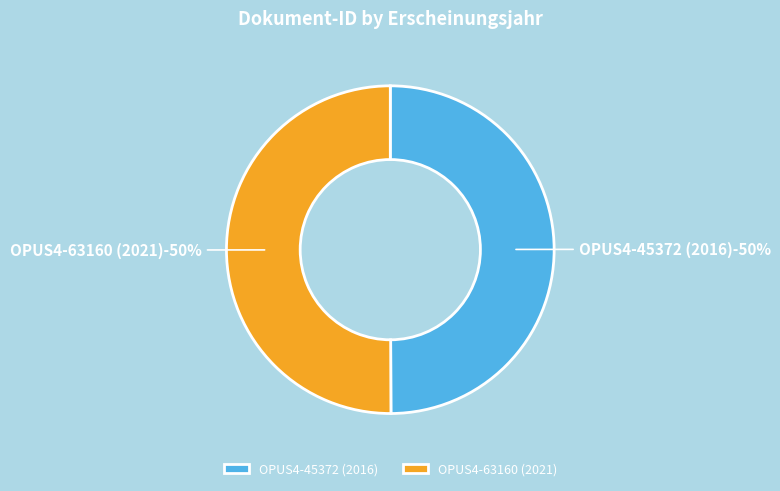

What percentage is the OPUS4-63160 (2021) slice, to the nearest percent?

50%